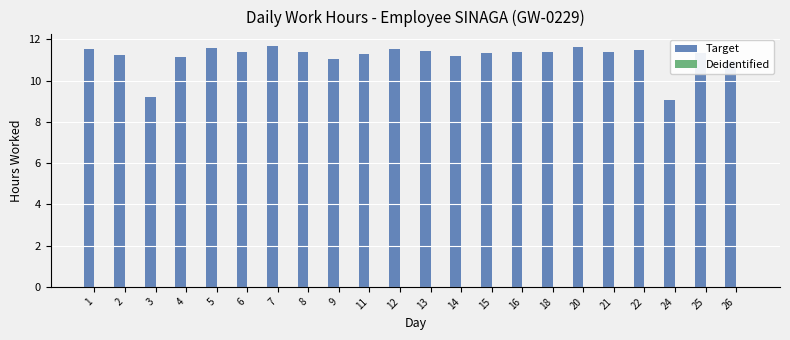

Are the bars horizontal?

No